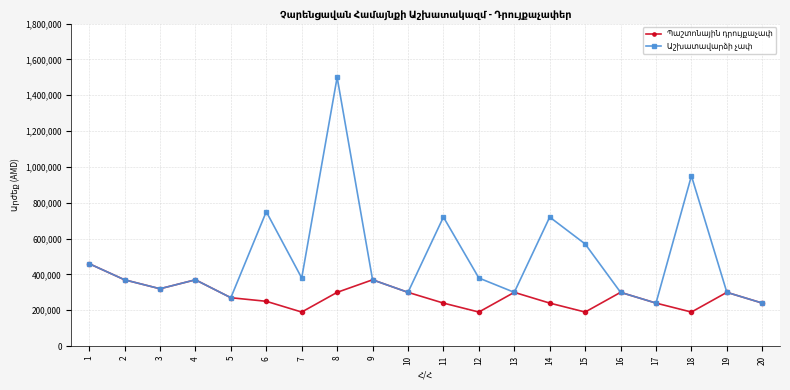

What is the total value across all series at 15?

760000